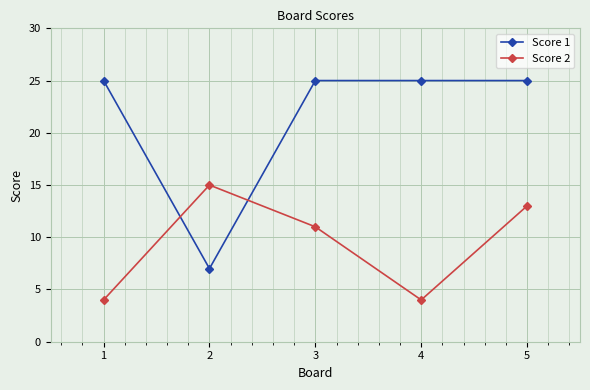

True or false: Score 2 has a value of 11 at 3.

True